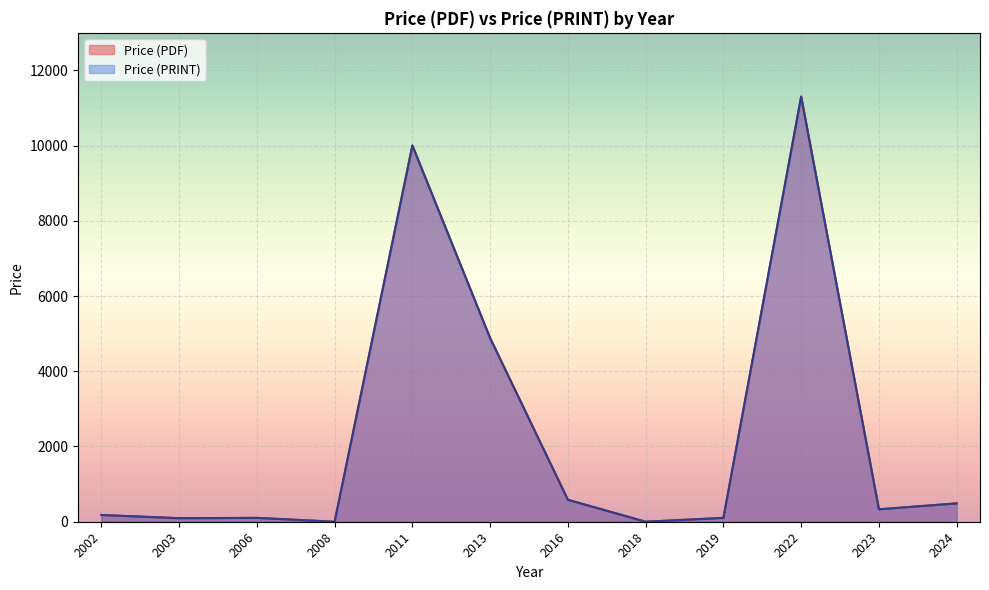

How many distinct data groups are displayed?

2